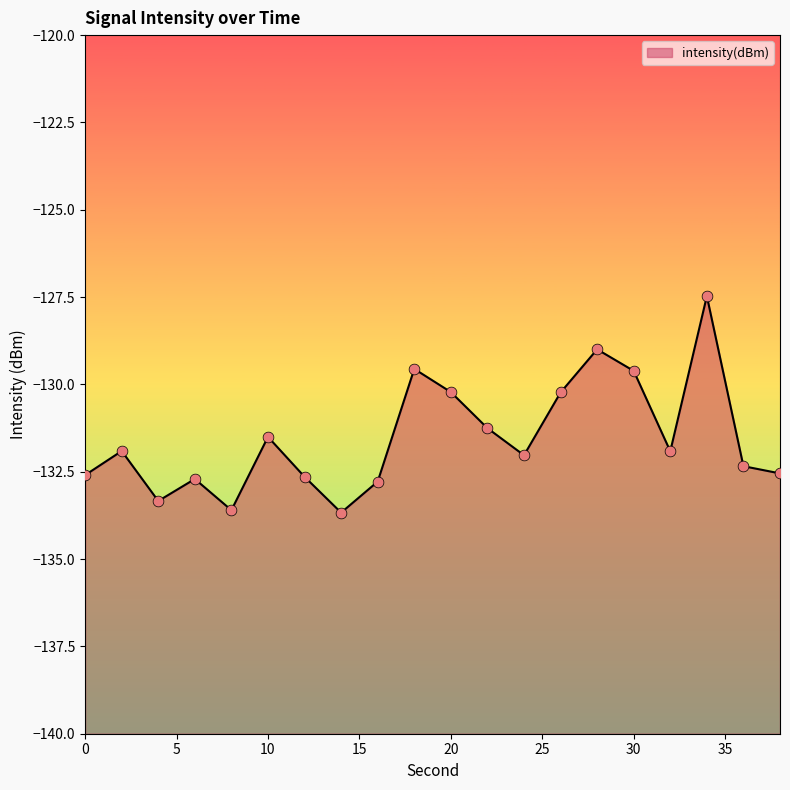

What is the change in value from 8 to 24?

+1.6